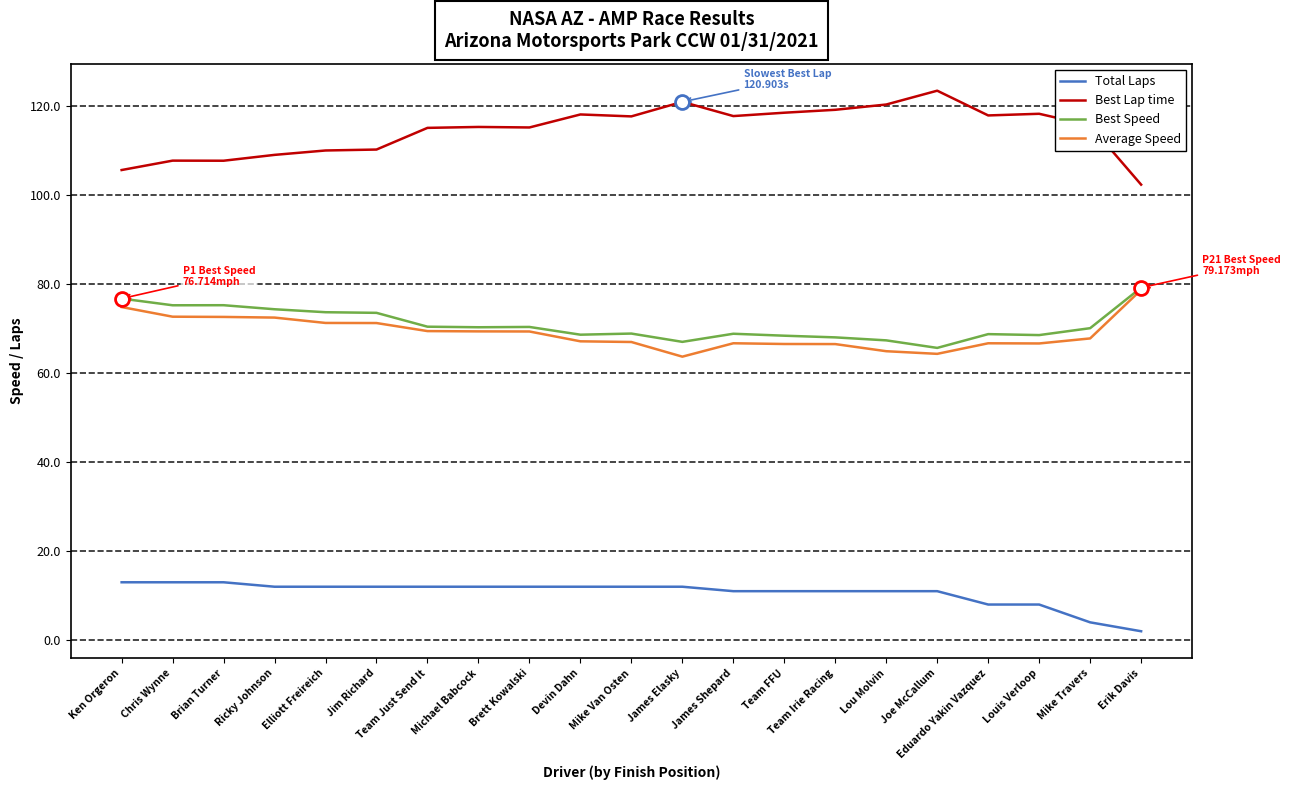

Which category has the highest value in the Best Lap time series?

Joe McCallum